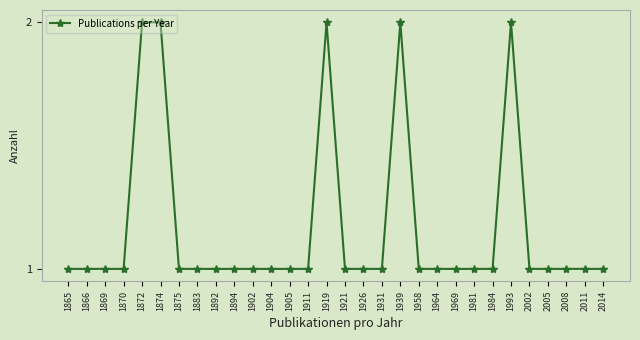

Reading left to right, extract all data points from this chart.

1865=1	1866=1	1869=1	1870=1	1872=2	1874=2	1875=1	1883=1	1892=1	1894=1	1902=1	1904=1	1905=1	1911=1	1919=2	1921=1	1926=1	1931=1	1939=2	1958=1	1964=1	1969=1	1981=1	1984=1	1993=2	2002=1	2005=1	2008=1	2011=1	2014=1